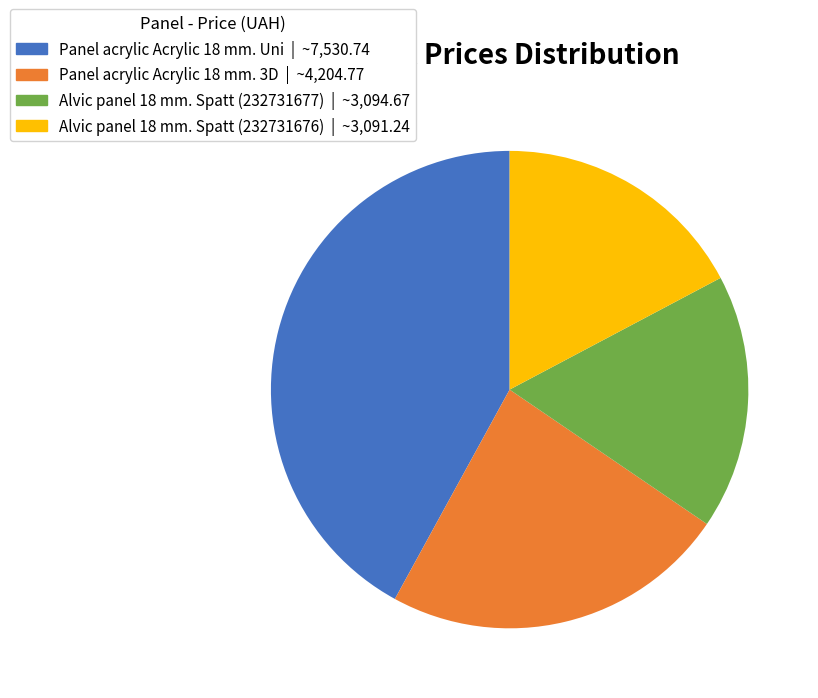

How many segments does this pie chart have?

4